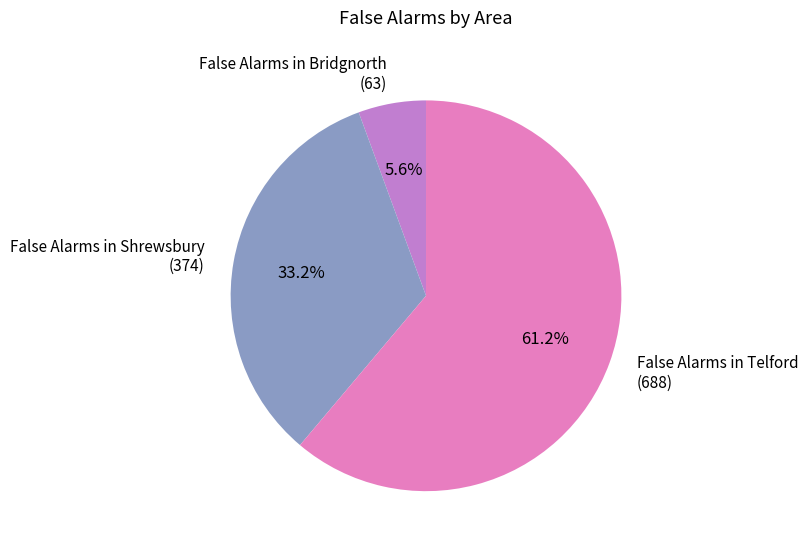

Rank the categories by value from lowest to highest.

False Alarms in Bridgnorth, False Alarms in Shrewsbury, False Alarms in Telford